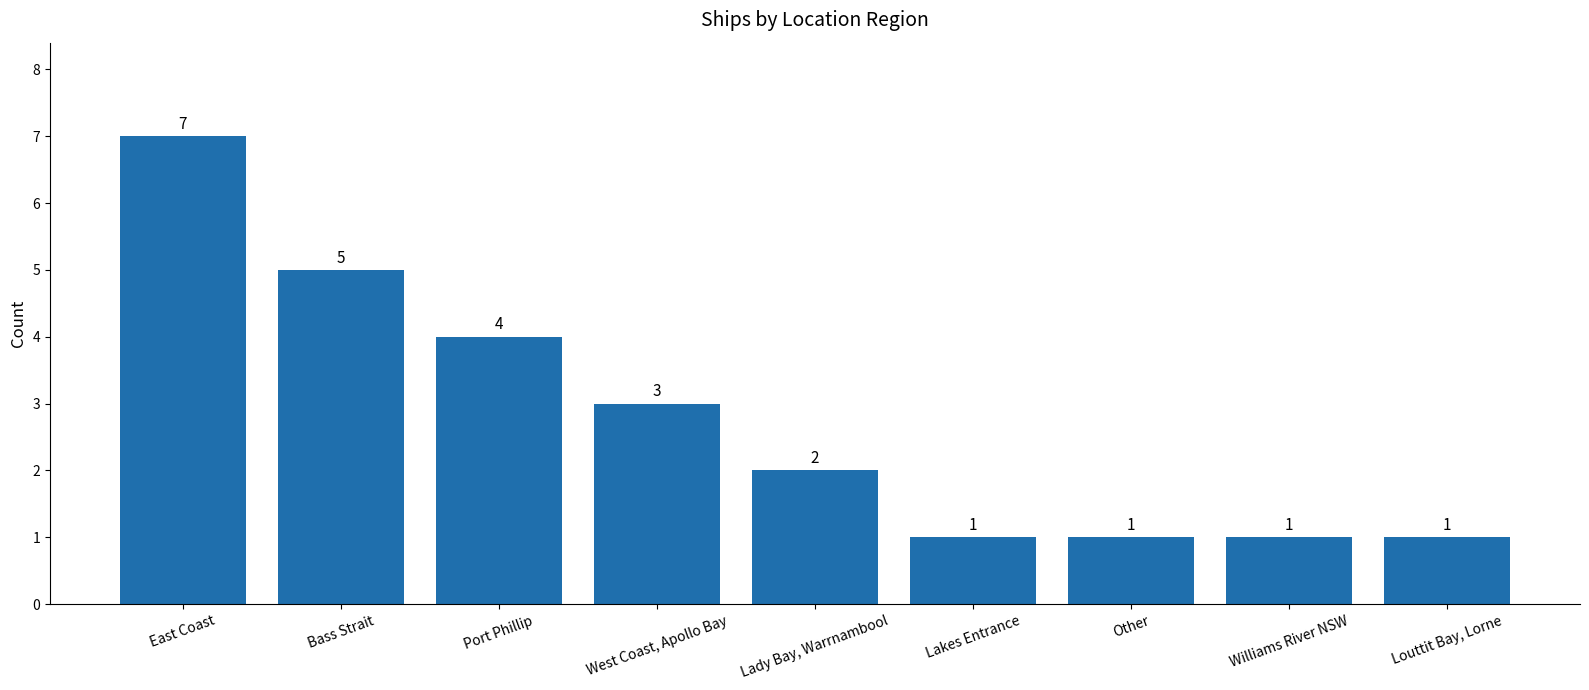

Which category has the highest value across all series?

East Coast